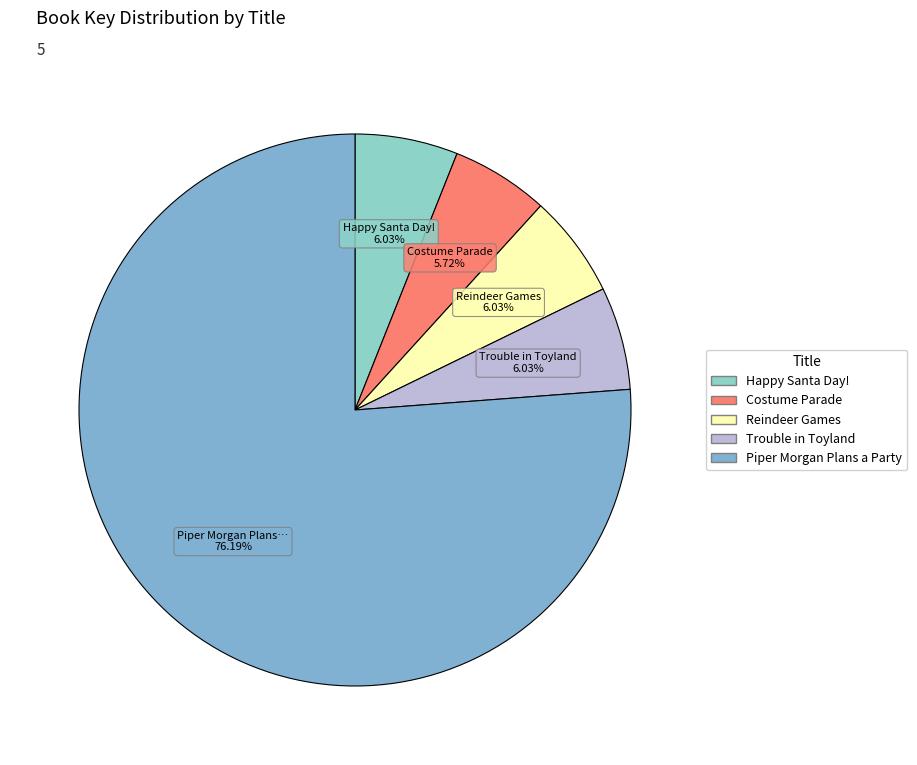

Rank the categories by value from highest to lowest.

Piper Morgan Plans a Party, Happy Santa Day!, Reindeer Games, Trouble in Toyland, Costume Parade